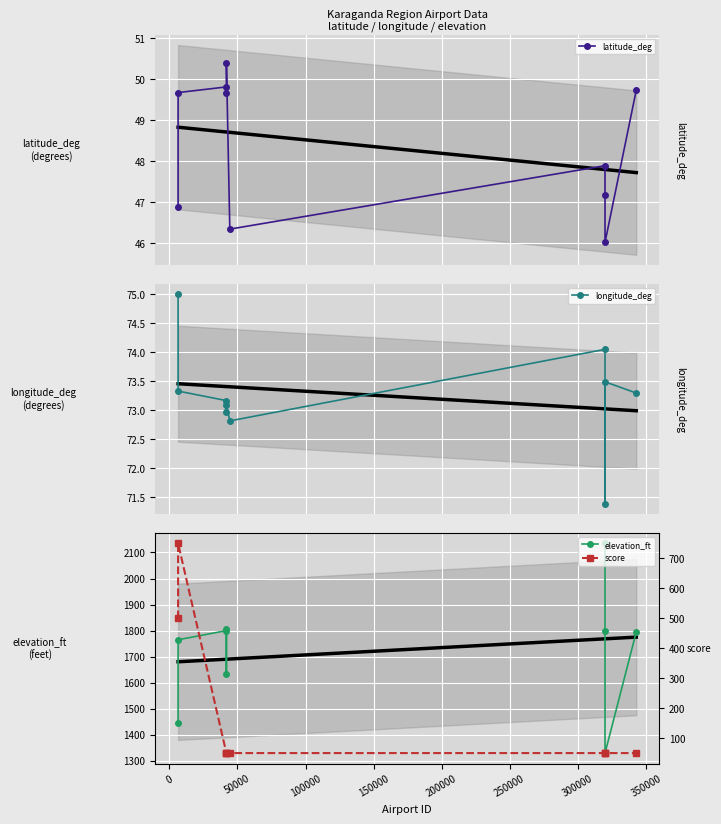

What is the total value across all series at 0?

2638.0